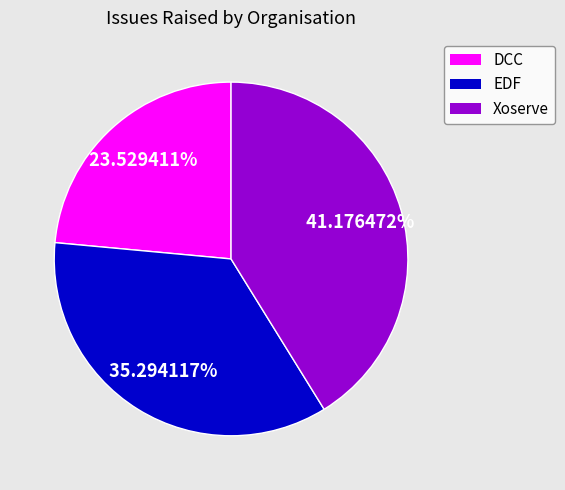

To the nearest percent, what is the combined percentage of Xoserve and DCC?

65%